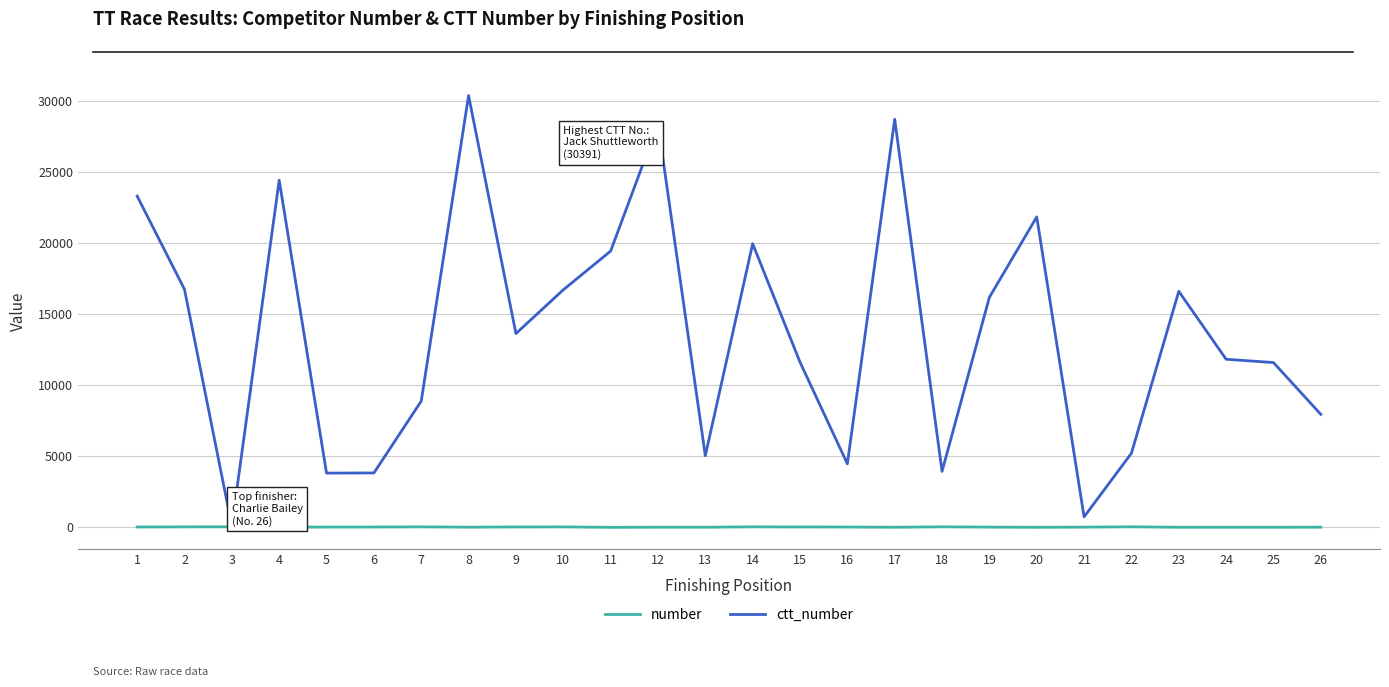

Which series has the largest range (max minus min)?

ctt_number